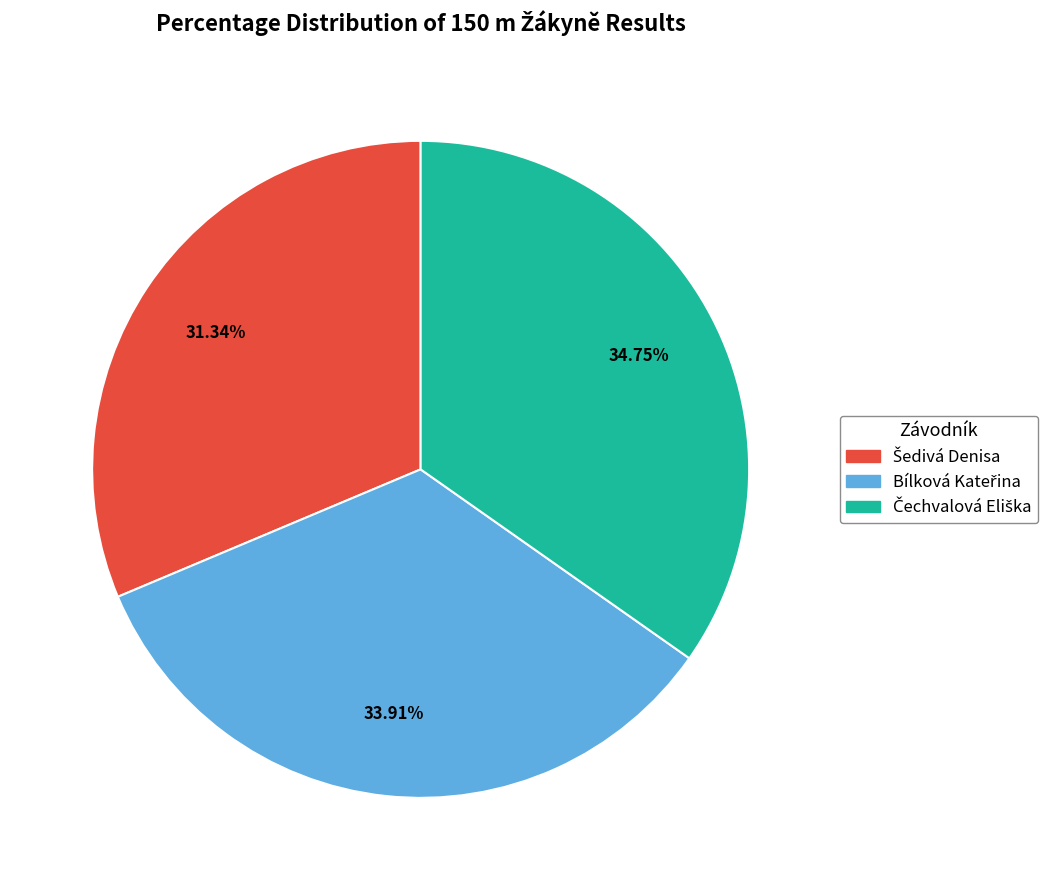

Does any single category account for the majority?

No